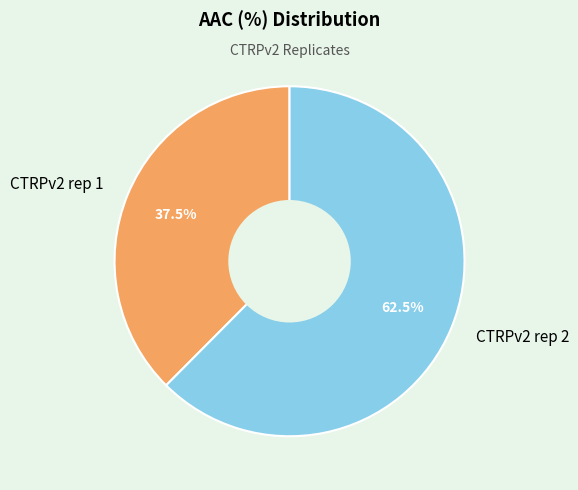

The CTRPv2 rep 2 slice represents 48% of the pie. True or false?

False